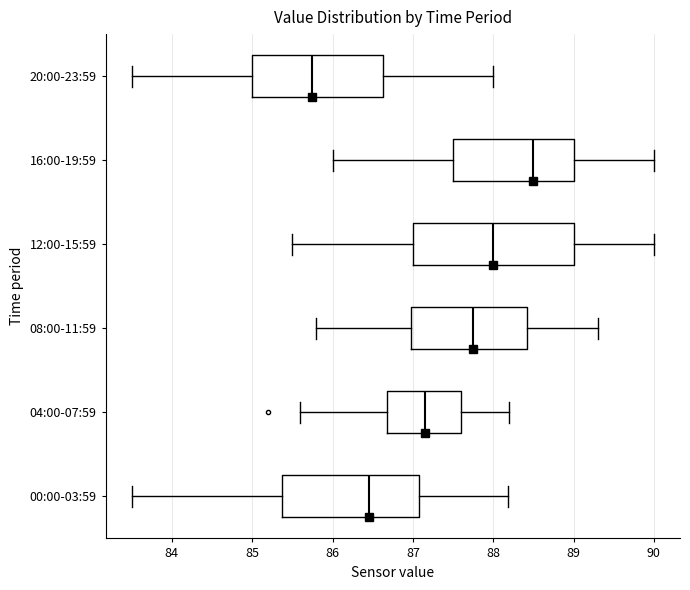

Which box has the furthest to the left median line?

20:00-23:59